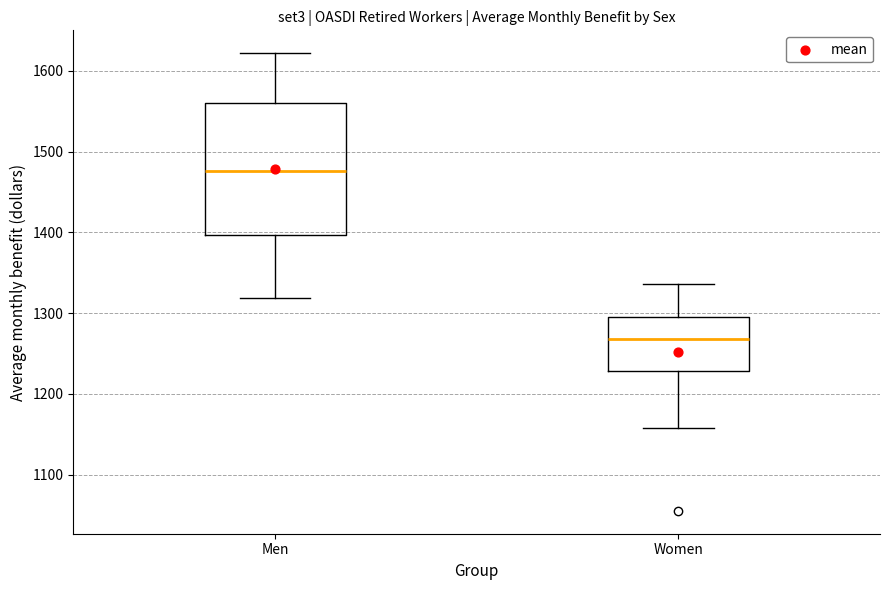

Which box has the lowest median line?

Women